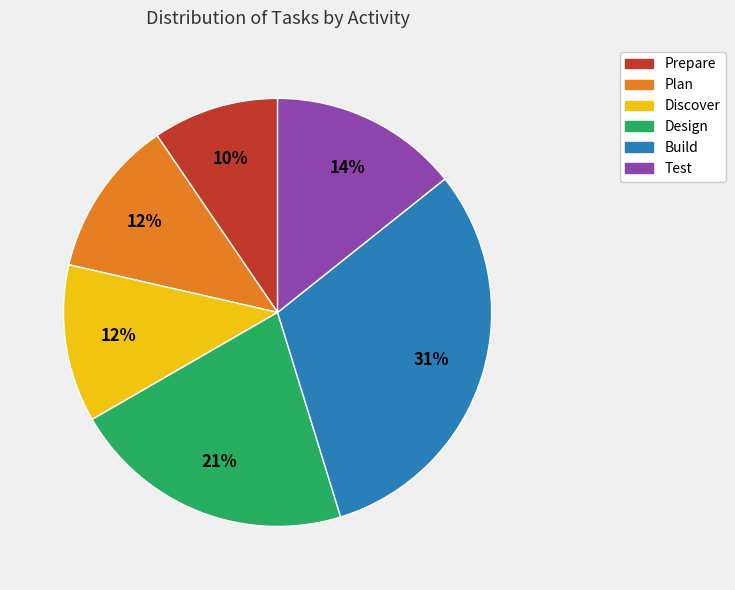

Does any single category account for the majority?

No